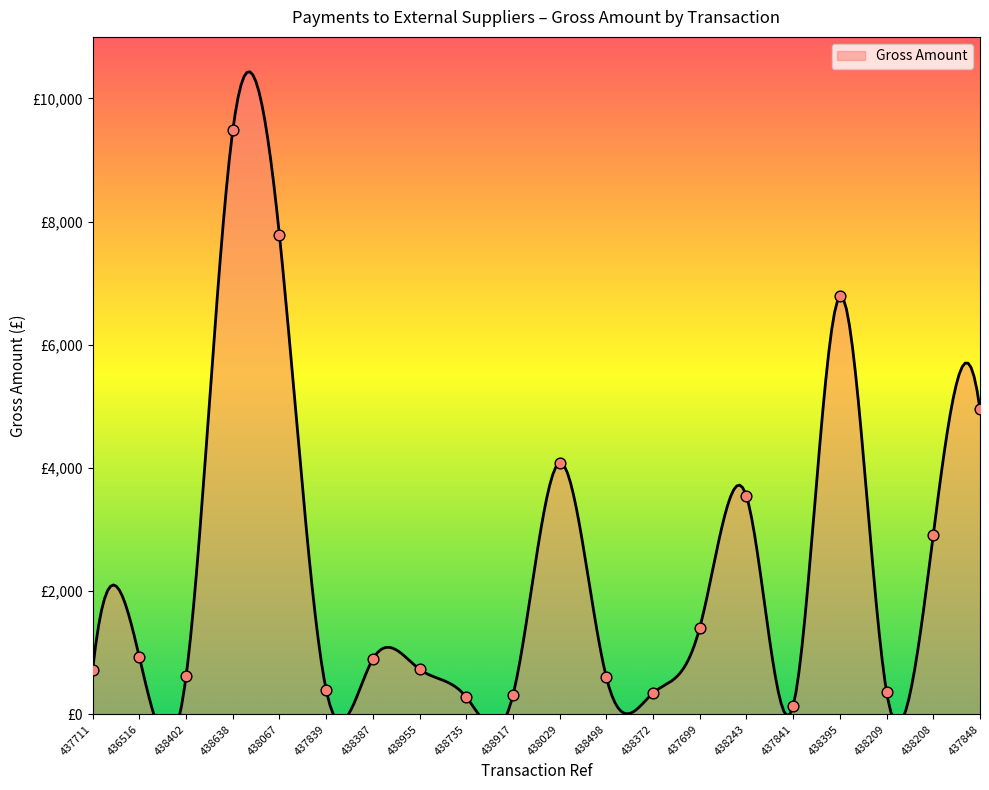

Between 438067 and 437699, which is larger?

438067